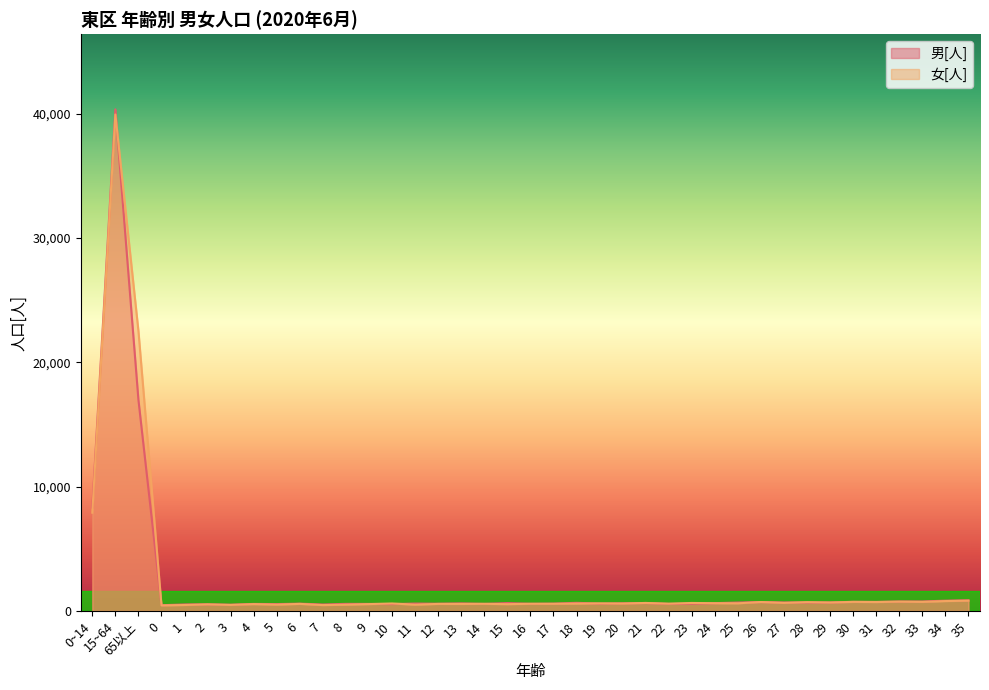

Between 4 and 13, which is larger?

13